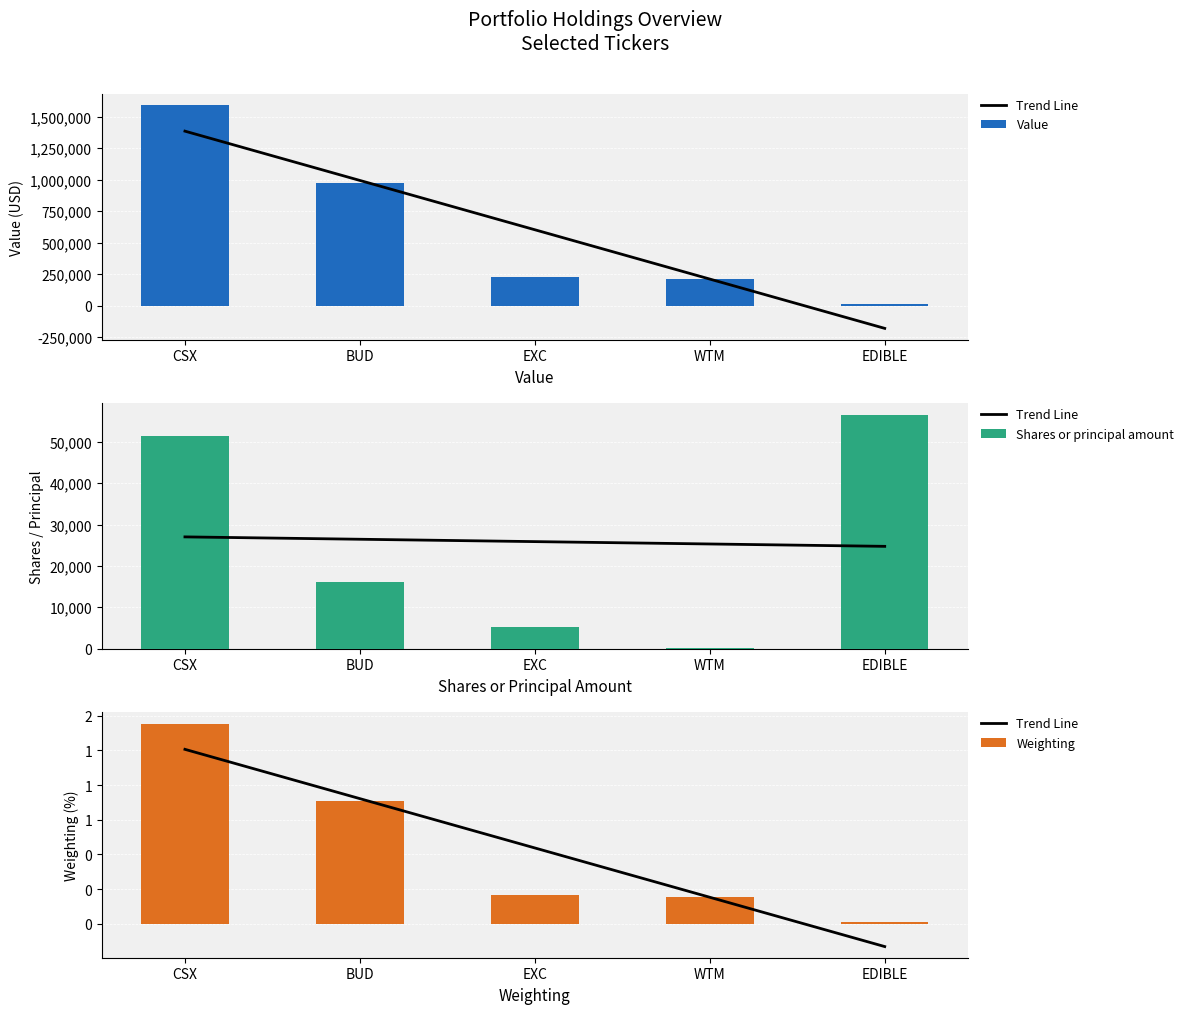

The Shares or principal amount series shows 32644.5 at CSX. True or false?

False